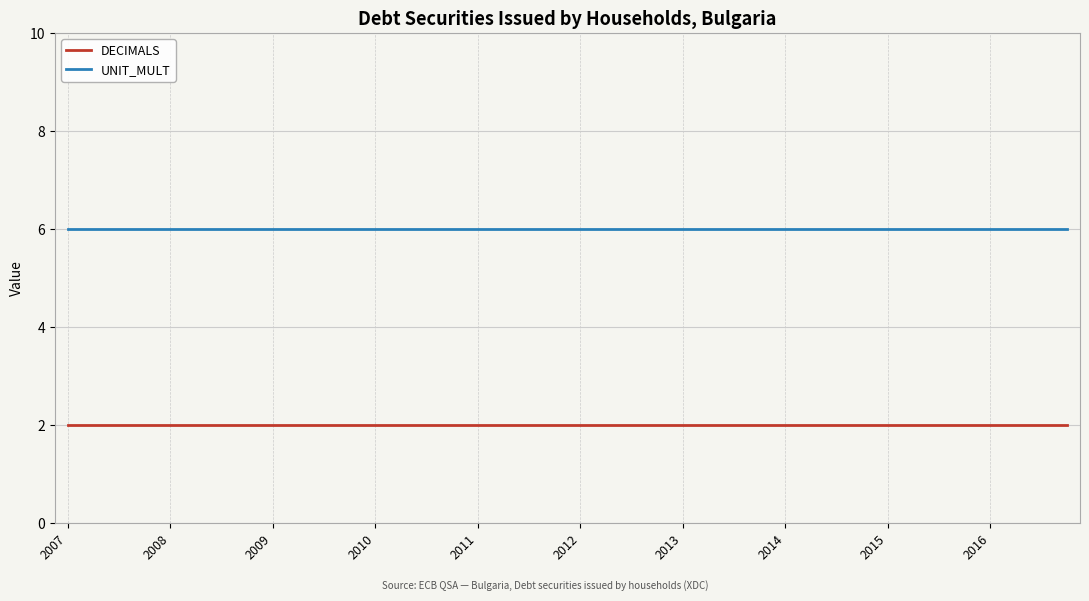

Does the chart display data point markers on the line(s)?

No